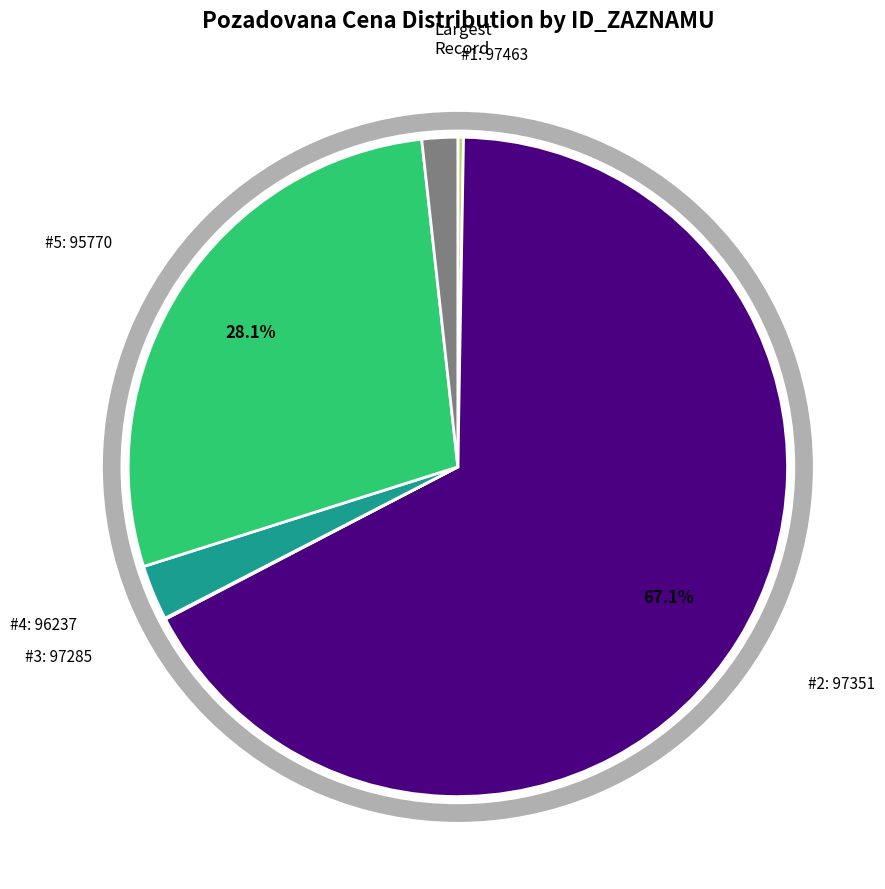

How many slices are in this pie chart?

6